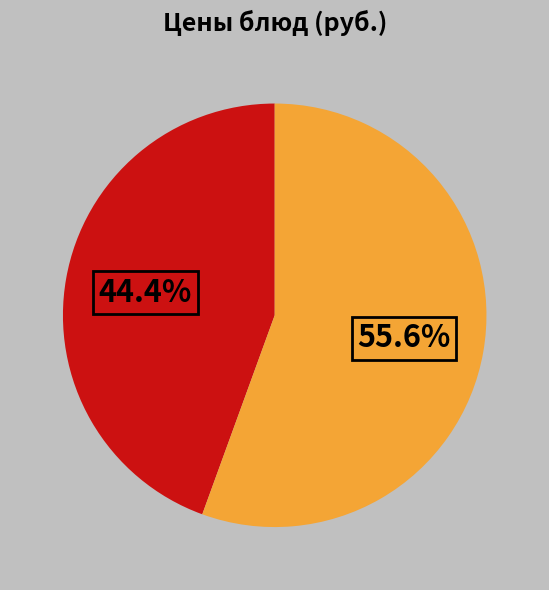

Is there a majority slice in this chart?

Yes